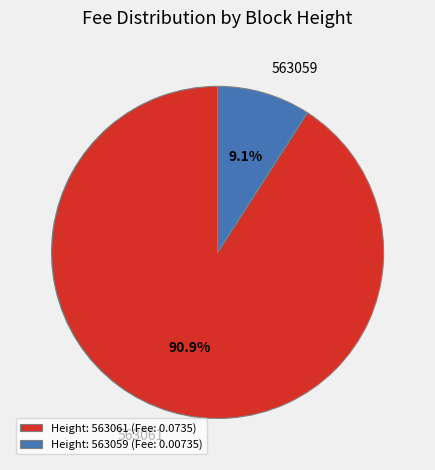

Which slice represents more than half of the pie?

Height: 563061 (Fee: 0.0735)